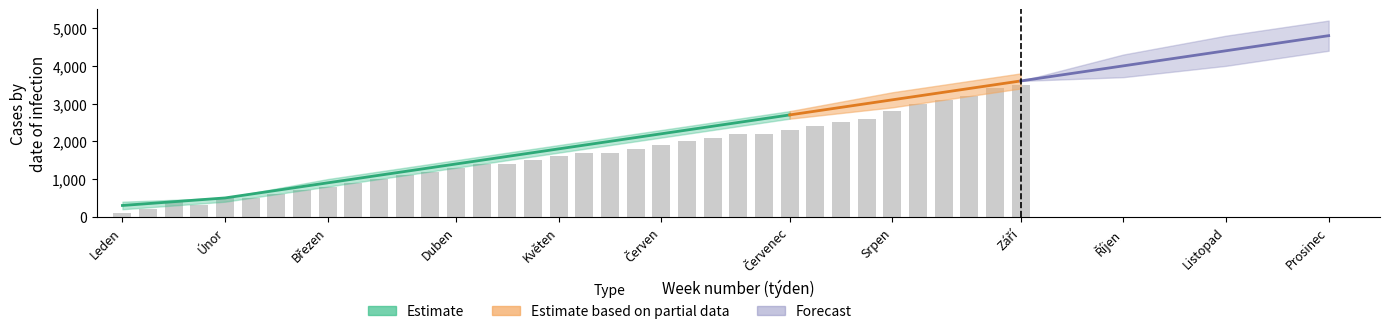

The value at Březen is 708. True or false?

False